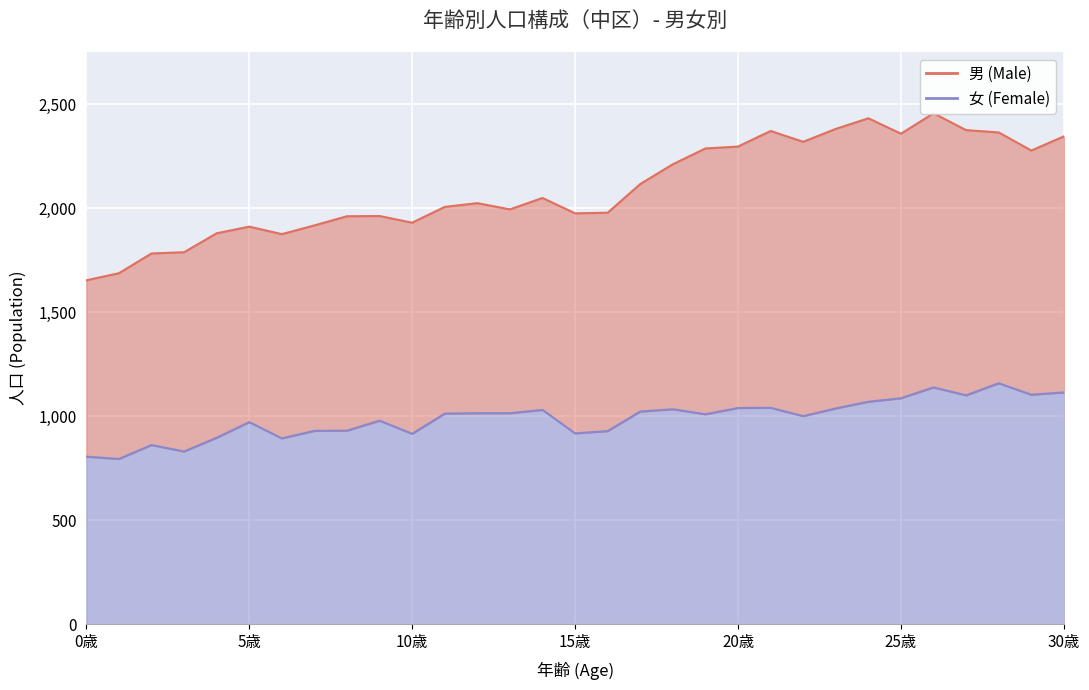

What is the difference between the second highest and minimum values?

344